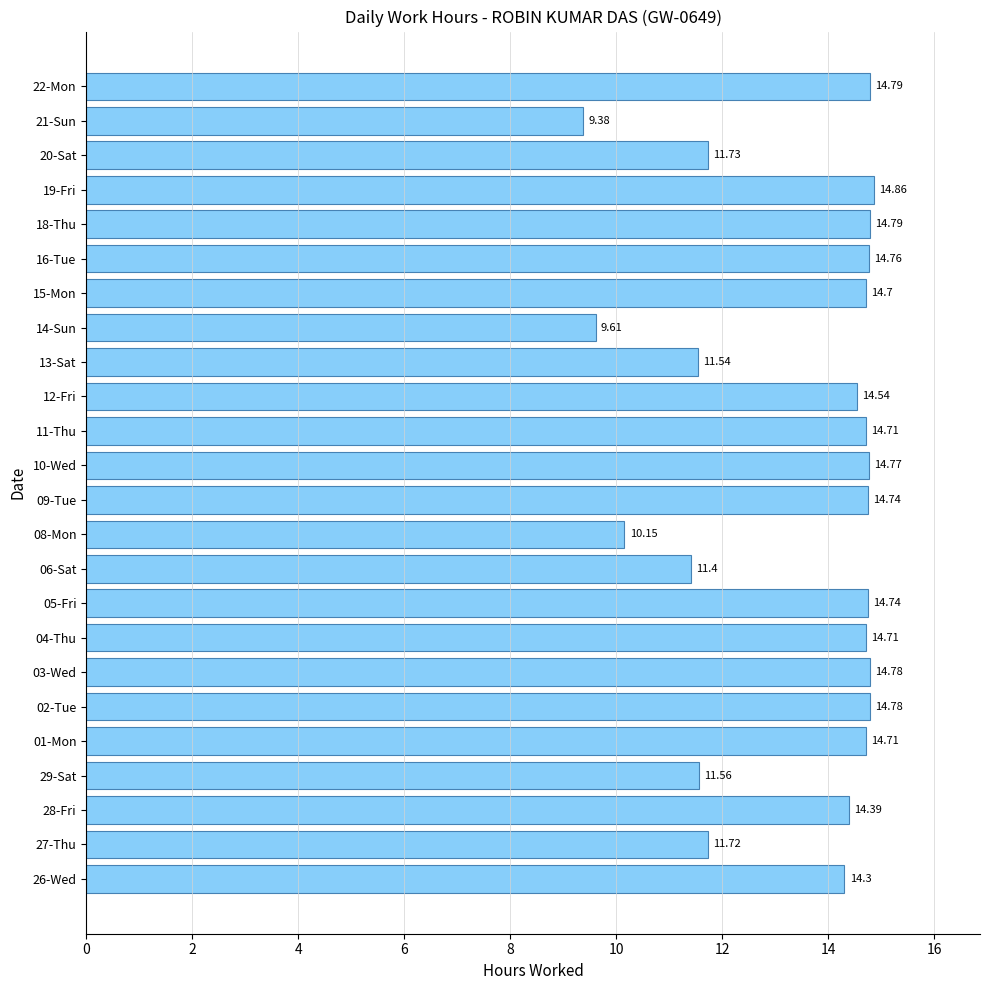

How many bars are there in total?

24